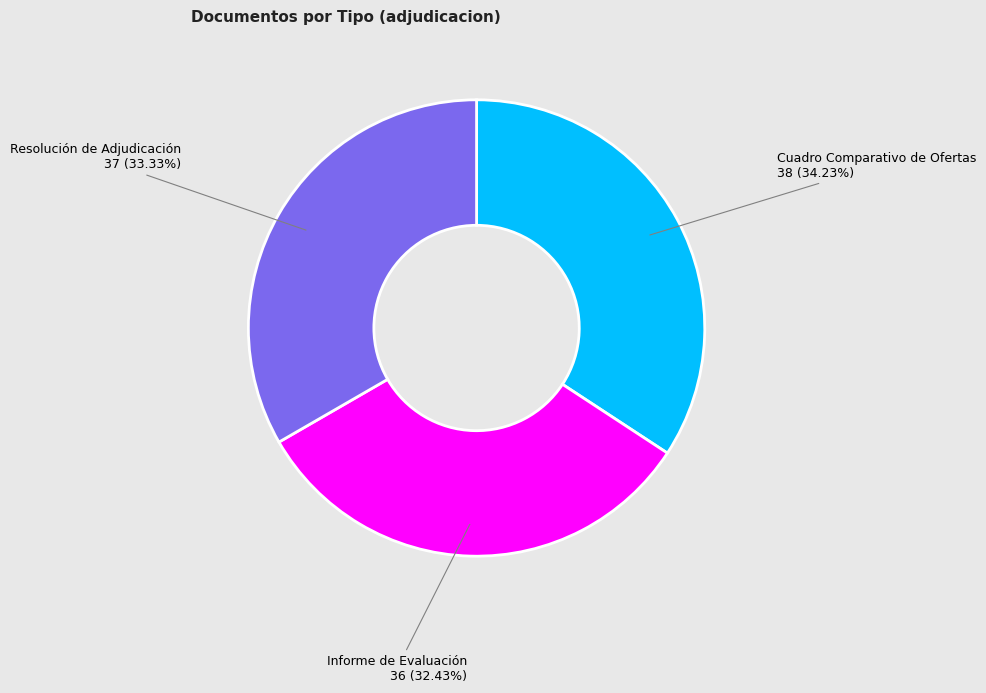

Which category has the biggest portion of the pie?

Cuadro Comparativo de Ofertas